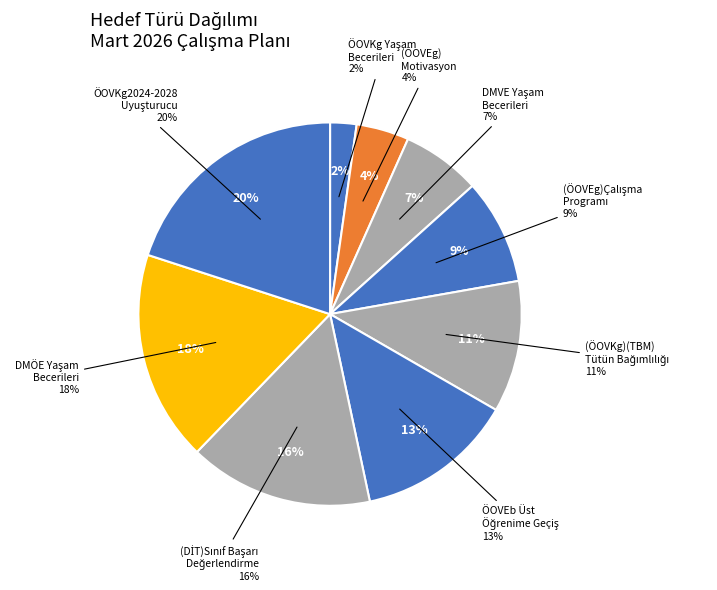

Which category has the smallest portion of the pie?

ÖOVKg Yaşam Becerileri